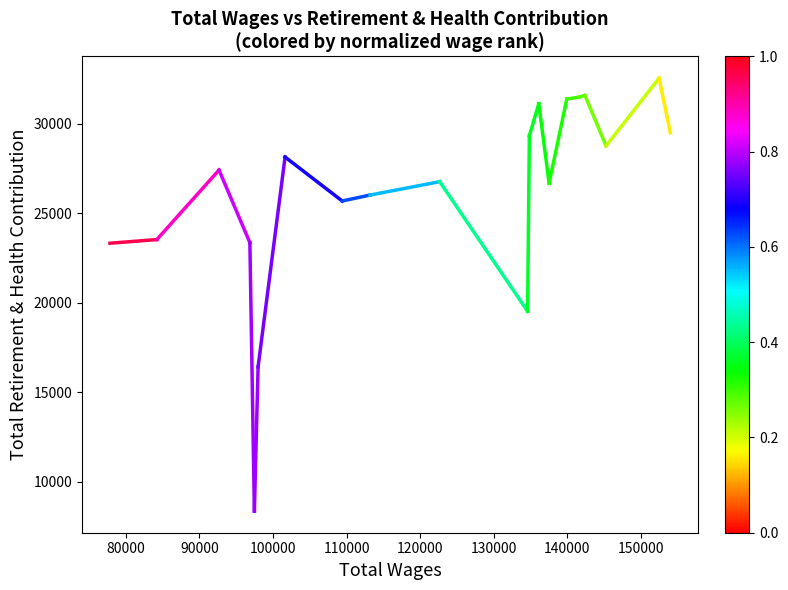

The chart shows a value of 13568 at 70000. True or false?

False